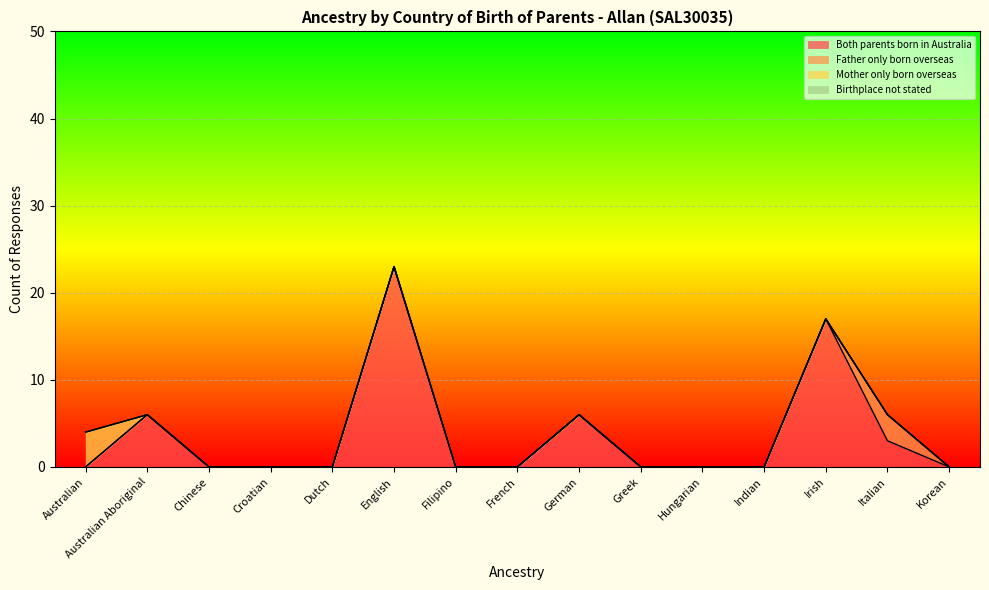

Reading left to right, transcribe all the data shown in this chart.

Both parents born in Australia: 0	6	0	0	0	23	0	0	6	0	0	0	17	3	0
Father only born overseas: 0	0	0	0	0	0	0	0	0	0	0	0	0	3	0
Mother only born overseas: 4	0	0	0	0	0	0	0	0	0	0	0	0	0	0
Birthplace not stated: 0	0	0	0	0	0	0	0	0	0	0	0	0	0	0